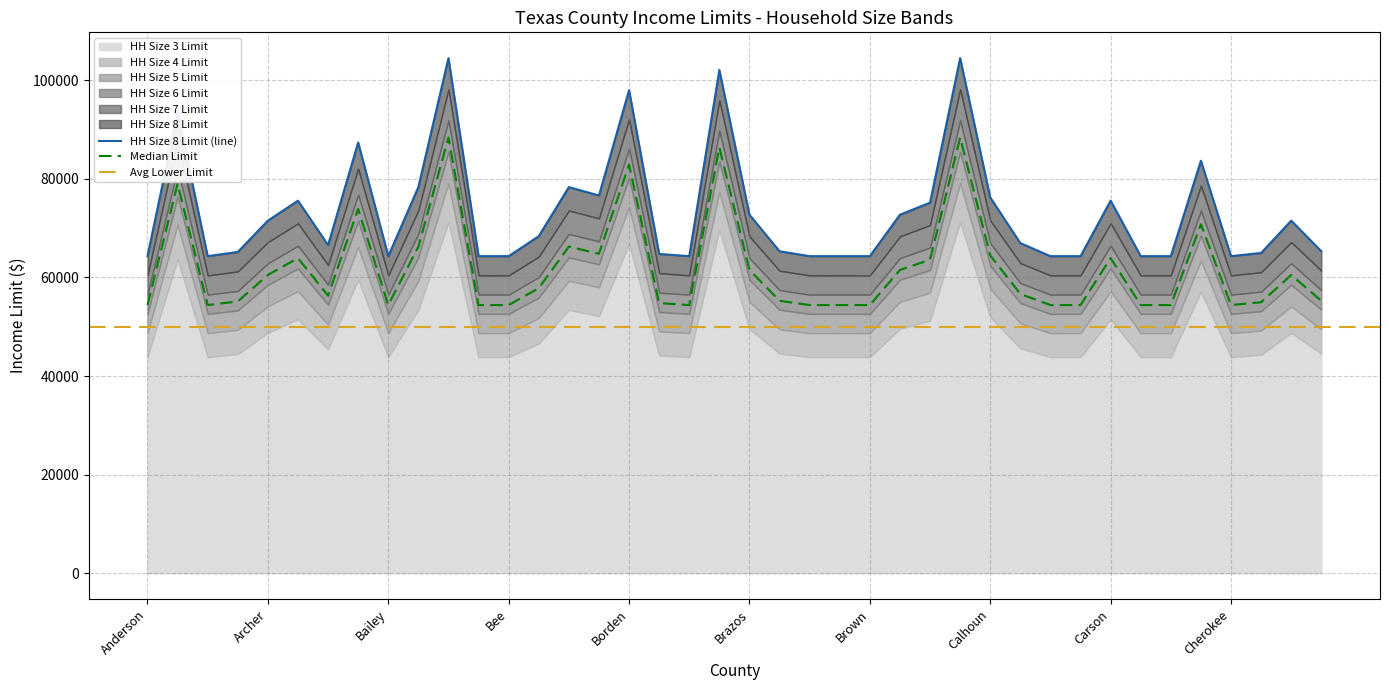

What is the difference between the maximum and second lowest values in the l80_5 series?

32850